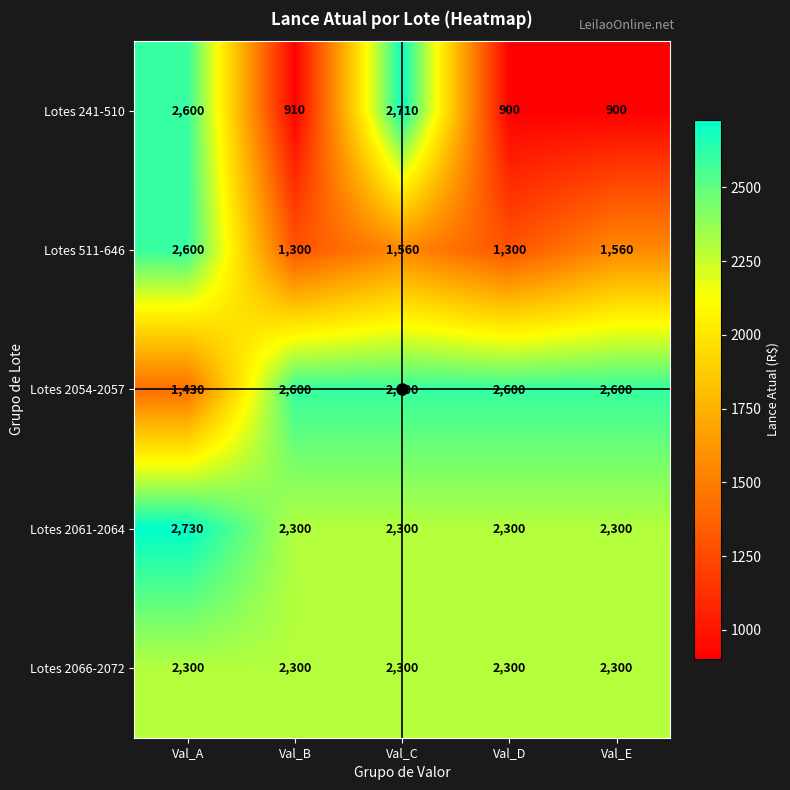

The Lotes 511-646 series shows 3886 at Val_A. True or false?

False